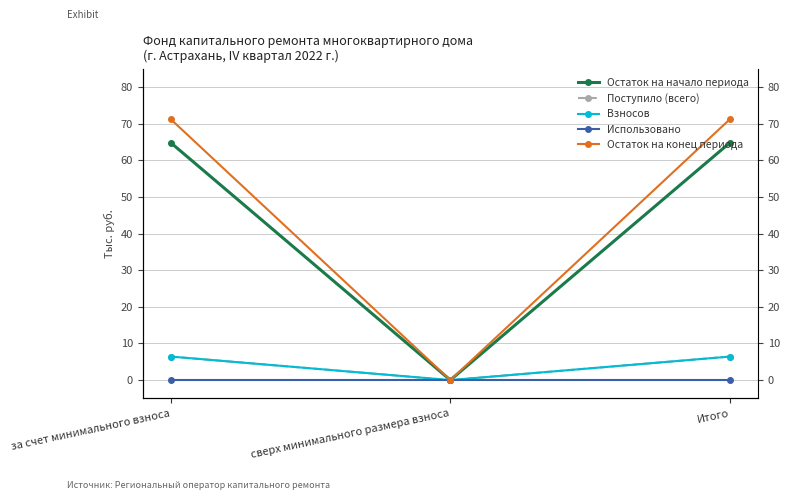

What is the spread (max minus min) of values at за счет минимального взноса?

71.3